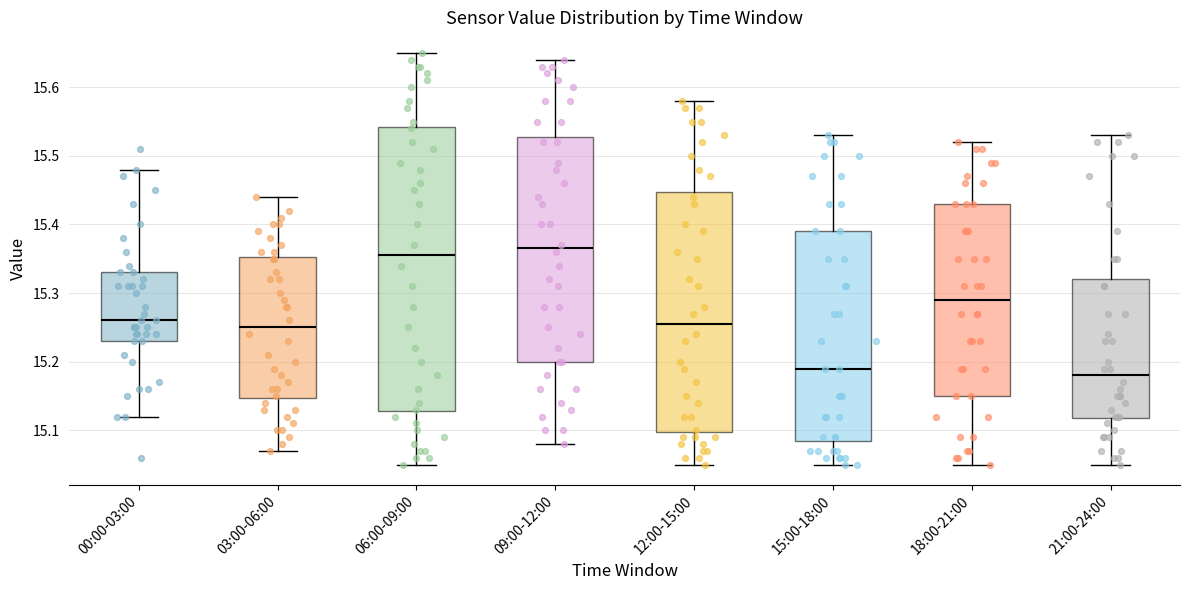

Reading left to right, transcribe this box plot: for each box, give where its median line is, the range the box spans, and where its two whiskers end, as read against the y-axis. The values are not printed on the chart, so give them approximately, as read against the axis.

00:00-03:00: median 15.26, box 15.23 to 15.33, whiskers 15.12 to 15.48
03:00-06:00: median 15.25, box 15.15 to 15.35, whiskers 15.07 to 15.44
06:00-09:00: median 15.36, box 15.13 to 15.54, whiskers 15.05 to 15.65
09:00-12:00: median 15.37, box 15.20 to 15.53, whiskers 15.08 to 15.64
12:00-15:00: median 15.26, box 15.10 to 15.45, whiskers 15.05 to 15.58
15:00-18:00: median 15.19, box 15.09 to 15.39, whiskers 15.05 to 15.53
18:00-21:00: median 15.29, box 15.15 to 15.43, whiskers 15.05 to 15.52
21:00-24:00: median 15.18, box 15.12 to 15.32, whiskers 15.05 to 15.53